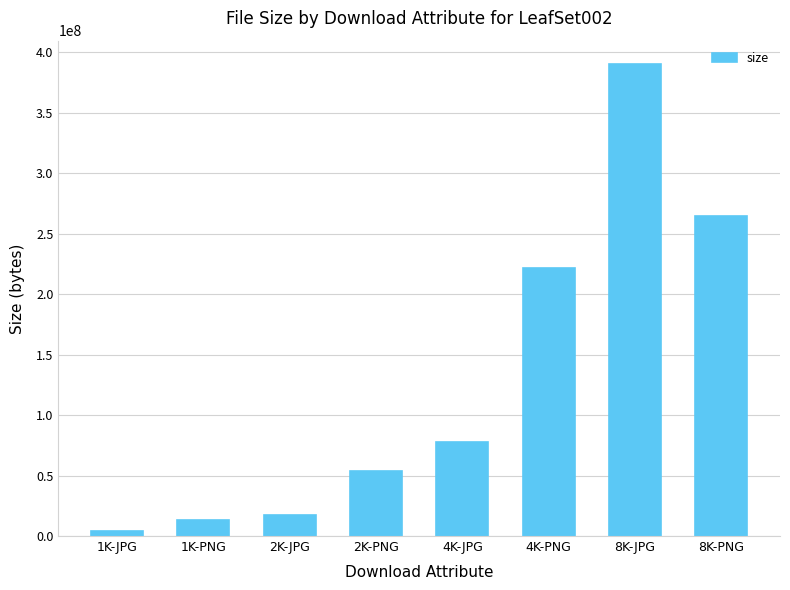

List the labels in order of value, smallest first.

1K-JPG, 1K-PNG, 2K-JPG, 2K-PNG, 4K-JPG, 4K-PNG, 8K-PNG, 8K-JPG